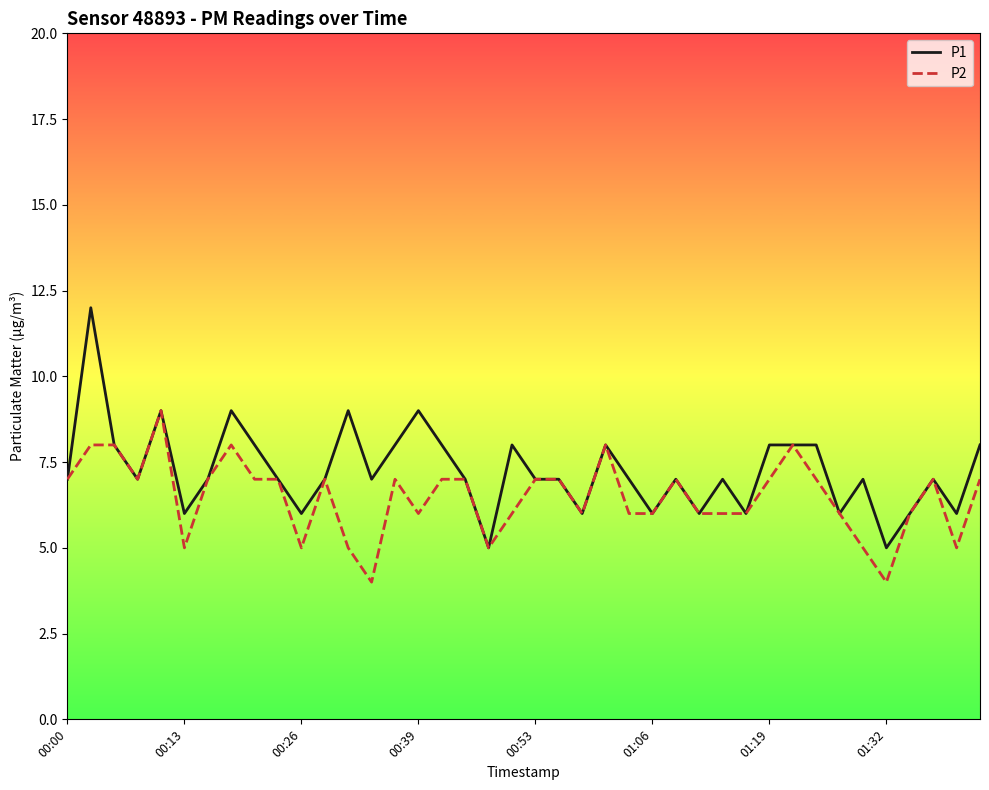

What is the sum of all P2 values?

259